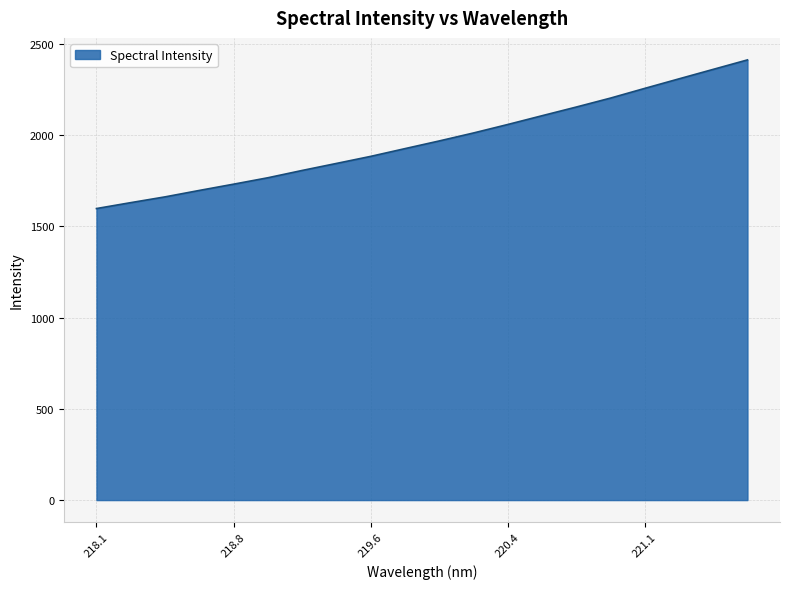

How many lines are shown in the chart?

1